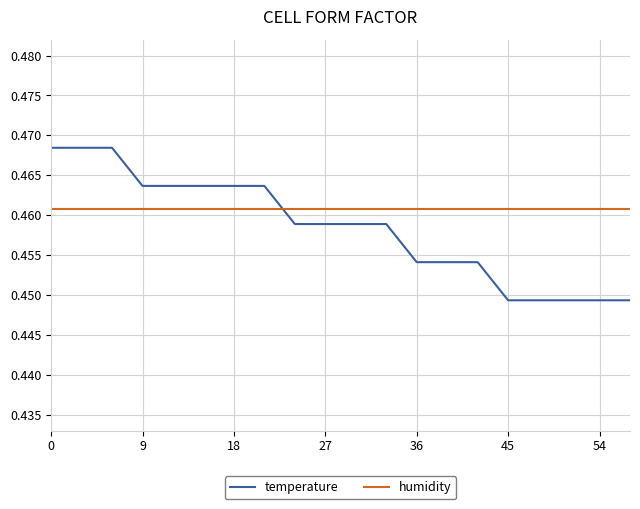

True or false: temperature and humidity cross at least once.

True